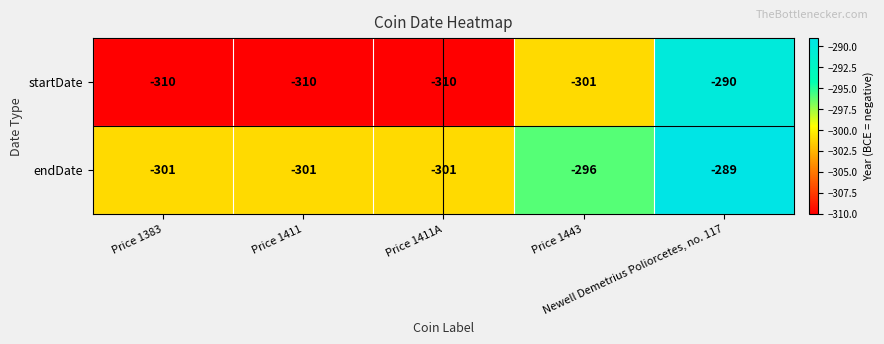

What is the sum of all startDate values?

-1521